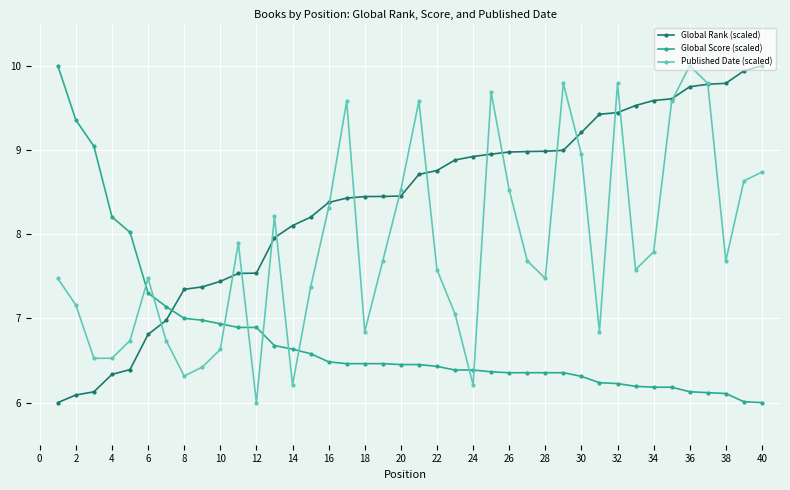

What is the value of the Global Score (scaled) point at the 40th from the left?

6.0